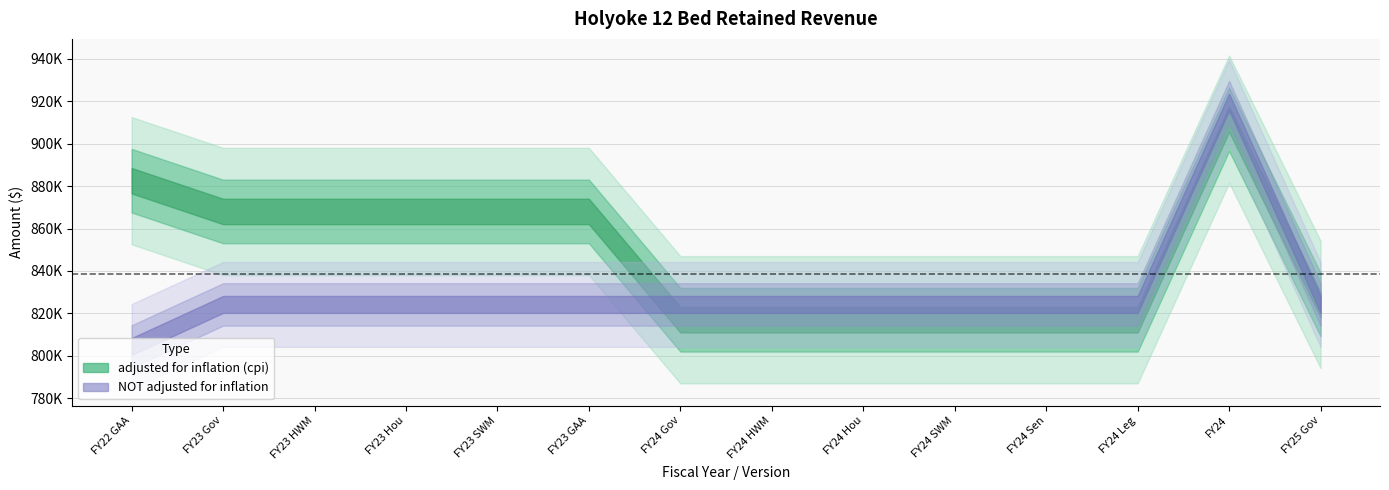

The NOT adjusted for inflation series shows 824198 at FY24 Sen. True or false?

True